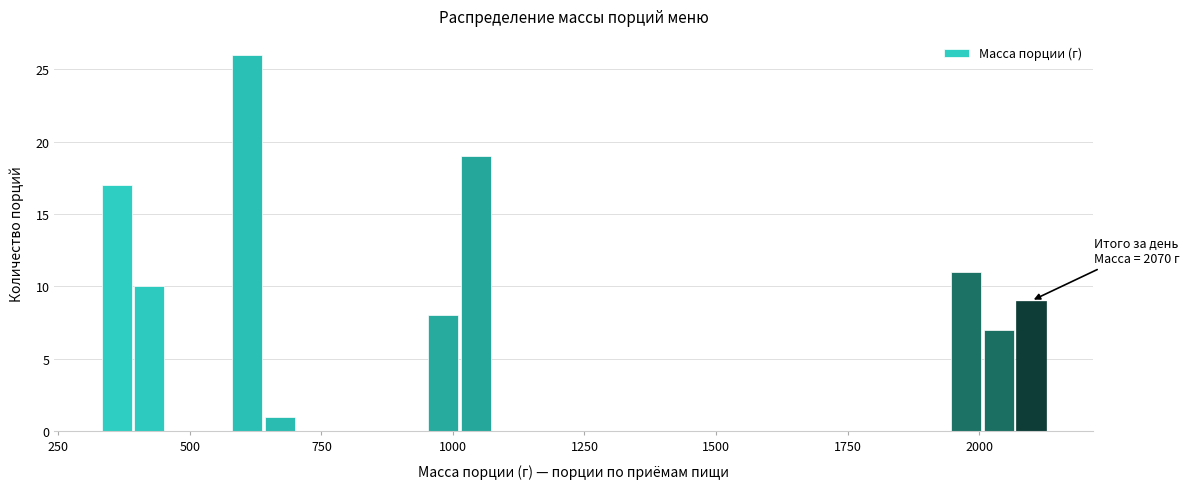

Read against the x-axis, roughly where is the centre of the tallest bar?

600